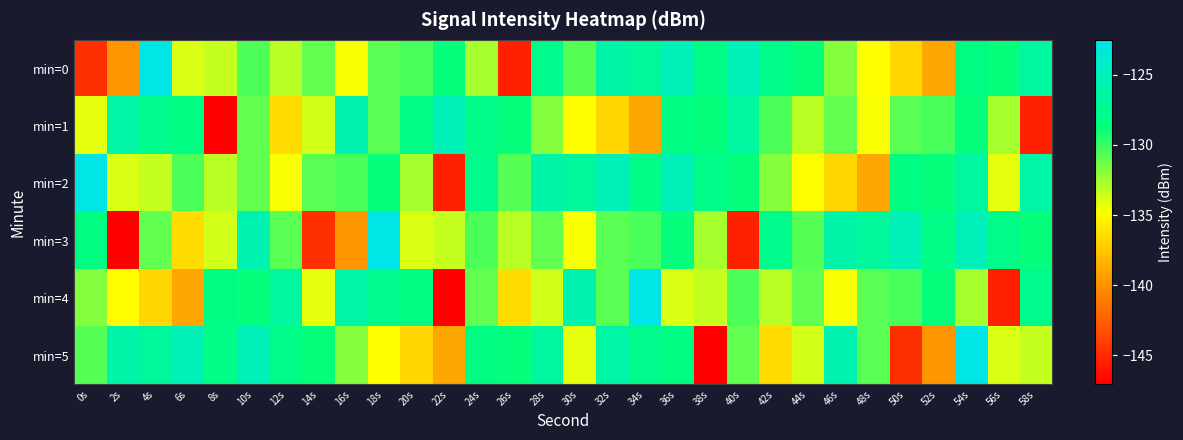

Which series changed the most between 46s and 56s?

min=4